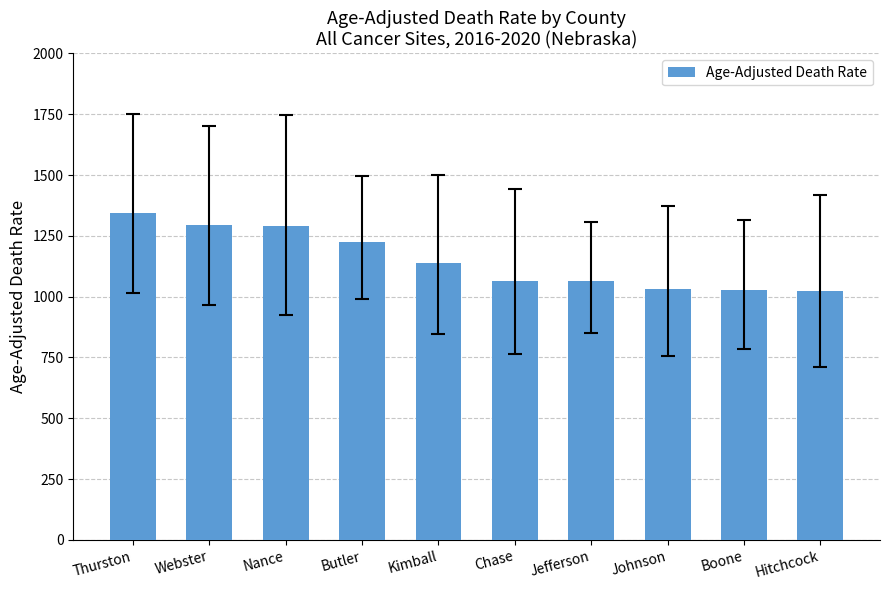

What is the minimum value shown in the chart?

1021.6